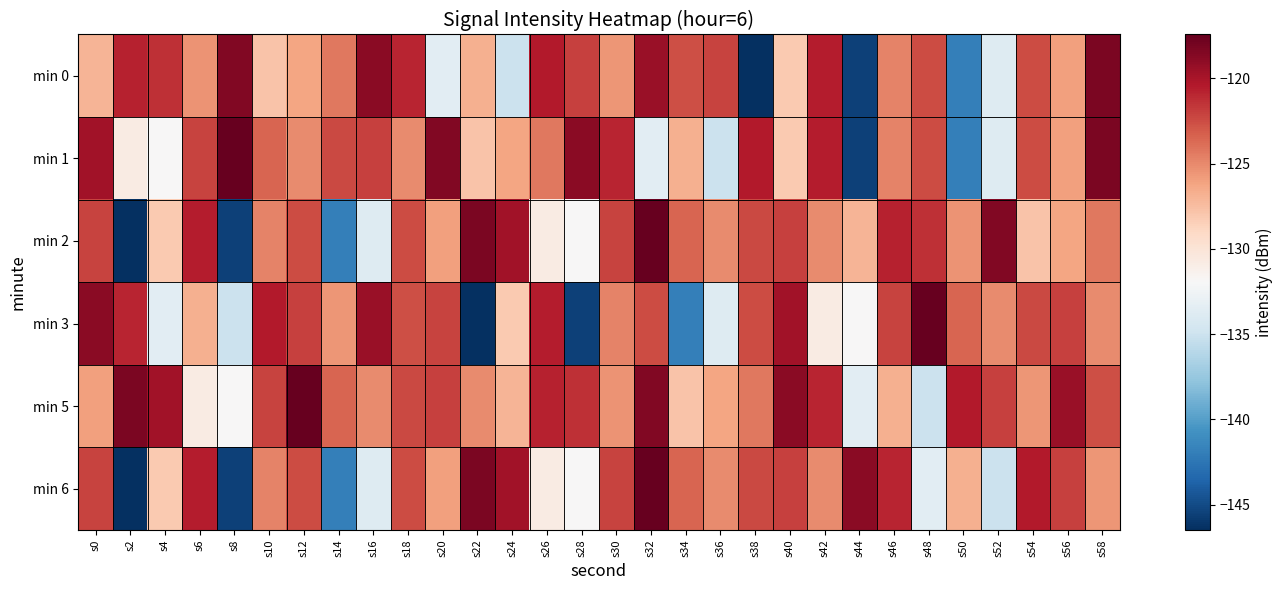

Reading left to right, extract all data points from this chart.

min 0: s0=-127.0	s2=-120.8	s4=-121.4	s6=-125.4	s8=-118.5	s10=-127.8	s12=-126.3	s14=-124.3	s16=-118.9	s18=-120.9	s20=-133.5	s22=-126.8	s24=-135.1	s26=-120.4	s28=-122.0	s30=-125.5	s32=-119.4	s34=-122.6	s36=-122.2	s38=-146.5	s40=-128.1	s42=-120.6	s44=-145.5	s46=-124.8	s48=-122.5	s50=-141.9	s52=-133.8	s54=-122.5	s56=-126.0	s58=-118.3
min 1: s0=-119.7	s2=-130.7	s4=-131.9	s6=-122.1	s8=-117.4	s10=-123.6	s12=-125.0	s14=-122.3	s16=-122.1	s18=-125.1	s20=-118.5	s22=-127.8	s24=-126.3	s26=-124.3	s28=-118.9	s30=-120.9	s32=-133.5	s34=-126.8	s36=-135.1	s38=-120.4	s40=-128.1	s42=-120.6	s44=-145.5	s46=-124.8	s48=-122.5	s50=-141.9	s52=-133.8	s54=-122.5	s56=-126.0	s58=-118.3
min 2: s0=-122.2	s2=-146.5	s4=-128.1	s6=-120.6	s8=-145.5	s10=-124.8	s12=-122.5	s14=-141.9	s16=-133.8	s18=-122.5	s20=-126.0	s22=-118.3	s24=-119.7	s26=-130.7	s28=-131.9	s30=-122.1	s32=-117.4	s34=-123.6	s36=-125.0	s38=-122.3	s40=-122.1	s42=-125.1	s44=-127.0	s46=-120.8	s48=-121.4	s50=-125.4	s52=-118.5	s54=-127.8	s56=-126.3	s58=-124.3
min 3: s0=-118.9	s2=-120.9	s4=-133.5	s6=-126.8	s8=-135.1	s10=-120.4	s12=-122.0	s14=-125.5	s16=-119.4	s18=-122.6	s20=-122.2	s22=-146.5	s24=-128.1	s26=-120.6	s28=-145.5	s30=-124.8	s32=-122.5	s34=-141.9	s36=-133.8	s38=-122.5	s40=-119.7	s42=-130.7	s44=-131.9	s46=-122.1	s48=-117.4	s50=-123.6	s52=-125.0	s54=-122.3	s56=-122.1	s58=-125.1
min 5: s0=-126.0	s2=-118.3	s4=-119.7	s6=-130.7	s8=-131.9	s10=-122.1	s12=-117.4	s14=-123.6	s16=-125.0	s18=-122.3	s20=-122.1	s22=-125.1	s24=-127.0	s26=-120.8	s28=-121.4	s30=-125.4	s32=-118.5	s34=-127.8	s36=-126.3	s38=-124.3	s40=-118.9	s42=-120.9	s44=-133.5	s46=-126.8	s48=-135.1	s50=-120.4	s52=-122.0	s54=-125.5	s56=-119.4	s58=-122.6
min 6: s0=-122.2	s2=-146.5	s4=-128.1	s6=-120.6	s8=-145.5	s10=-124.8	s12=-122.5	s14=-141.9	s16=-133.8	s18=-122.5	s20=-126.0	s22=-118.3	s24=-119.7	s26=-130.7	s28=-131.9	s30=-122.1	s32=-117.4	s34=-123.6	s36=-125.0	s38=-122.3	s40=-122.1	s42=-125.1	s44=-118.9	s46=-120.9	s48=-133.5	s50=-126.8	s52=-135.1	s54=-120.4	s56=-122.0	s58=-125.5